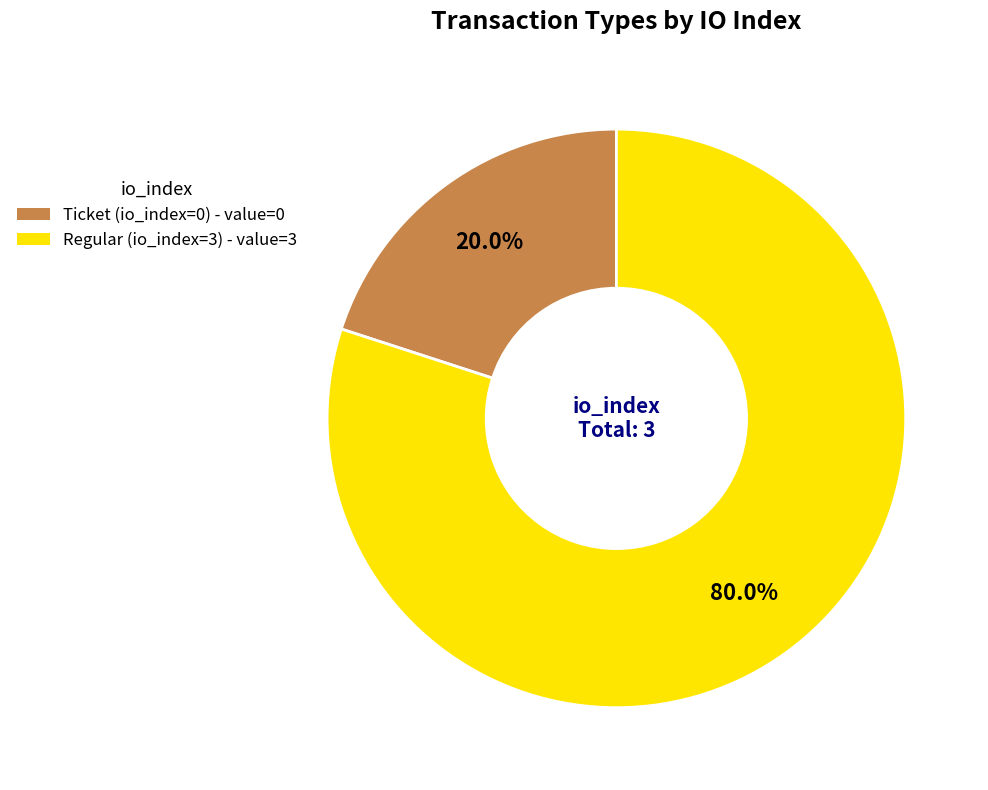

What is the total percentage of Ticket (io_index=0) and Regular (io_index=3)?

100.0%